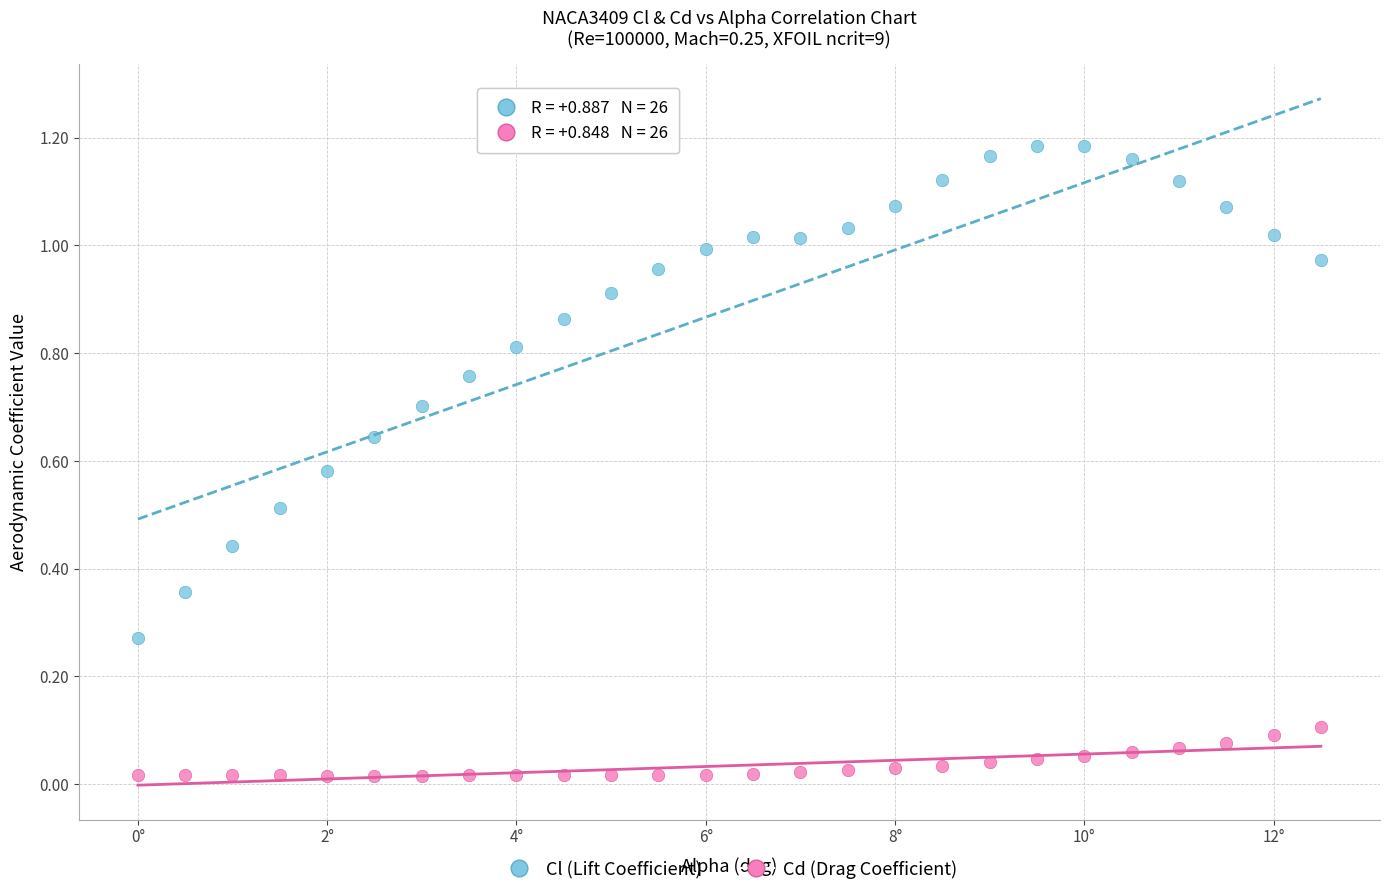

Which series contains the lowest Y value?

Cd (Drag Coefficient)